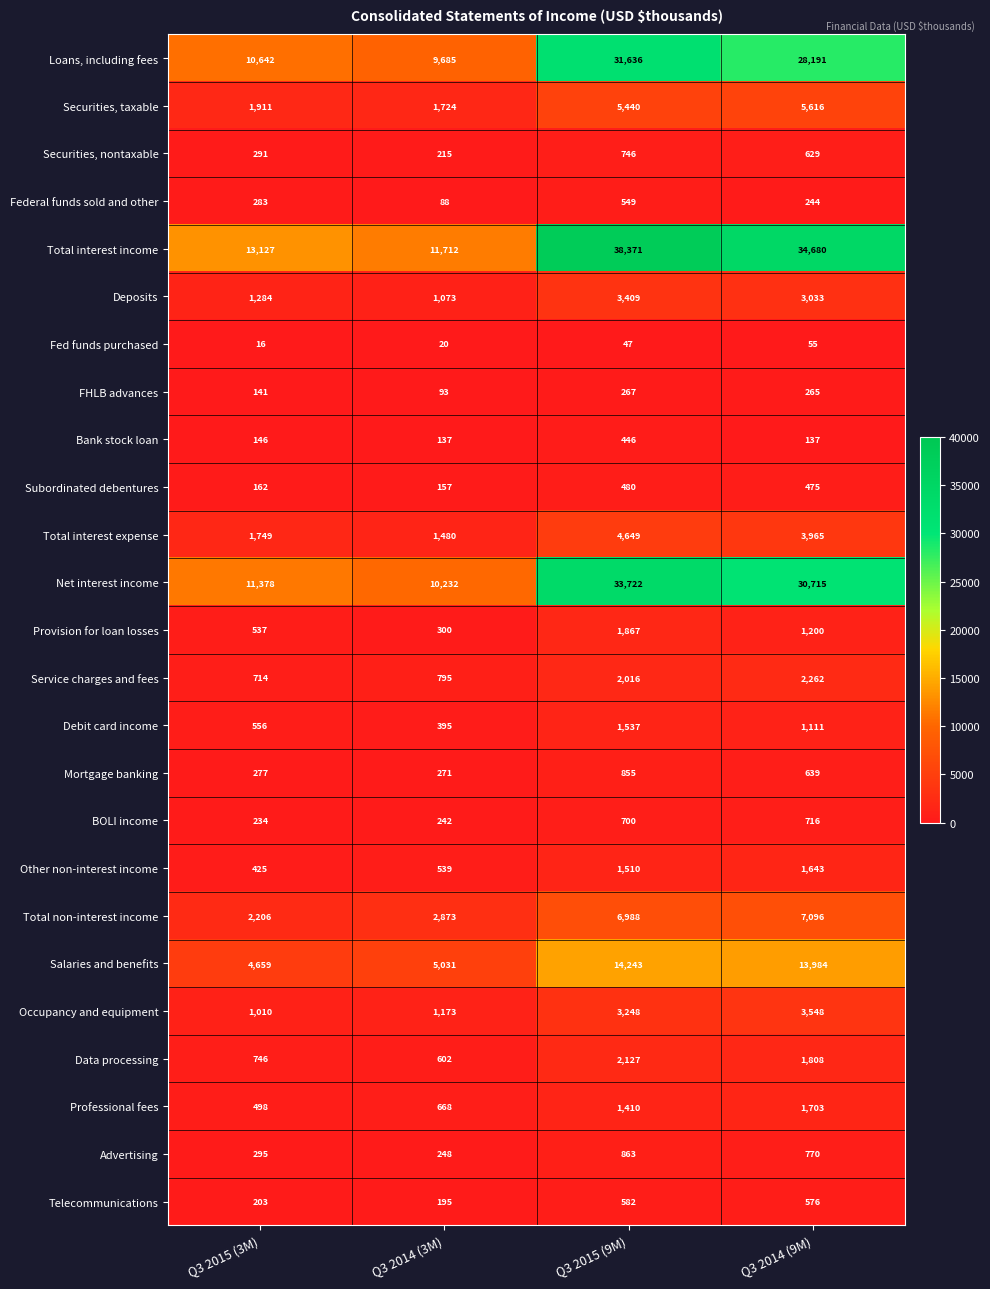

True or false: Advertising has a value of 524 at Q3 2015 (3M).

False